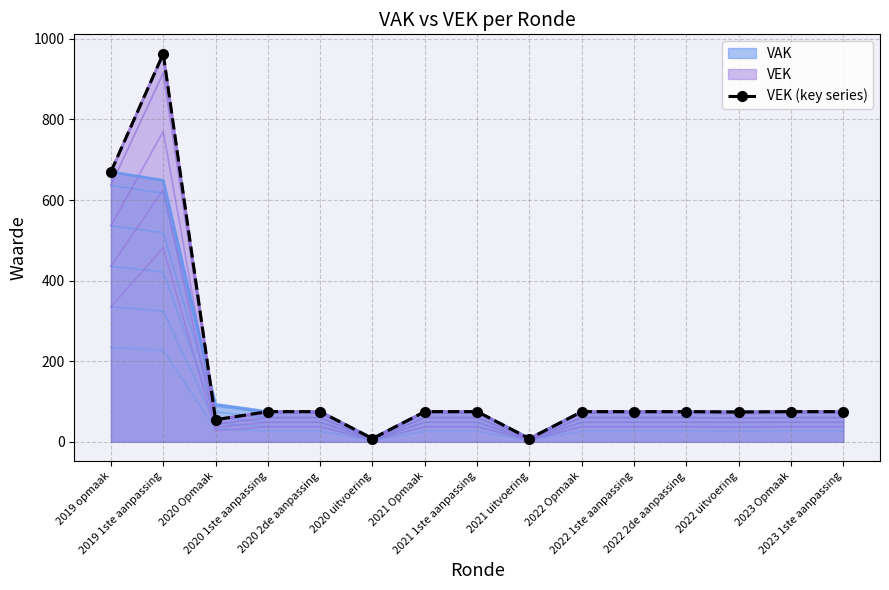

How many values are below 75?

4